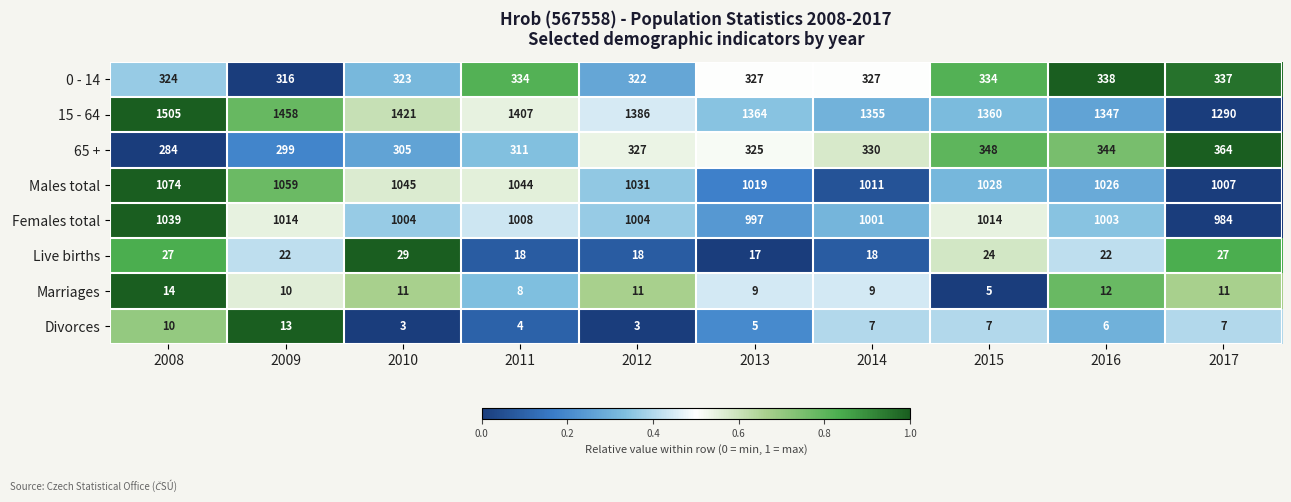

Count the number of categories in the chart.

10